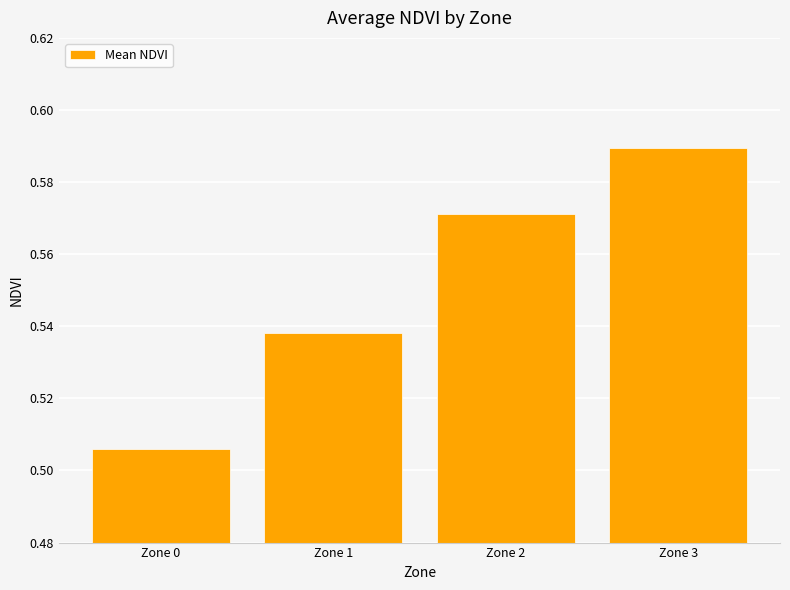

Count the values in the range 0 to 1.

4